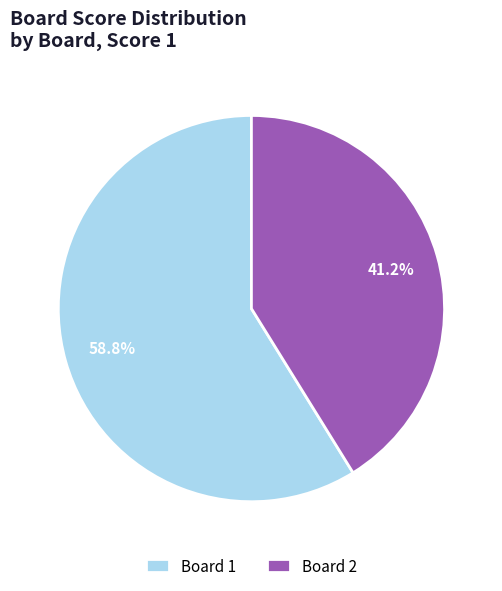

Which category has the biggest portion of the pie?

Board 1